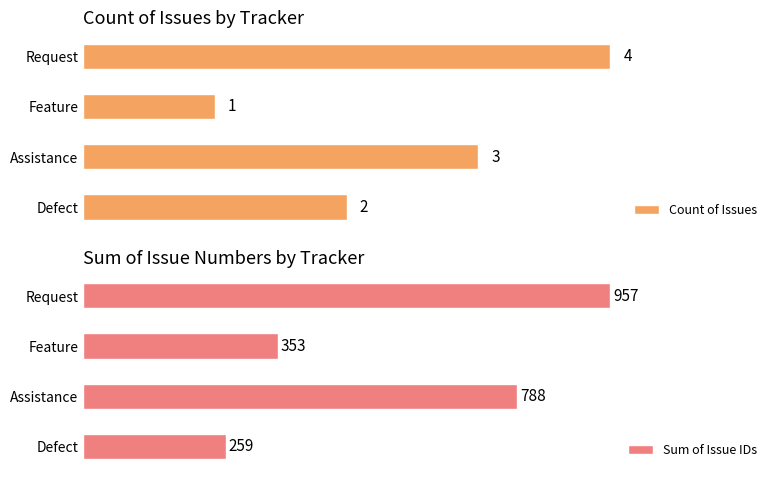

Which has a higher value, Assistance or Defect?

Assistance